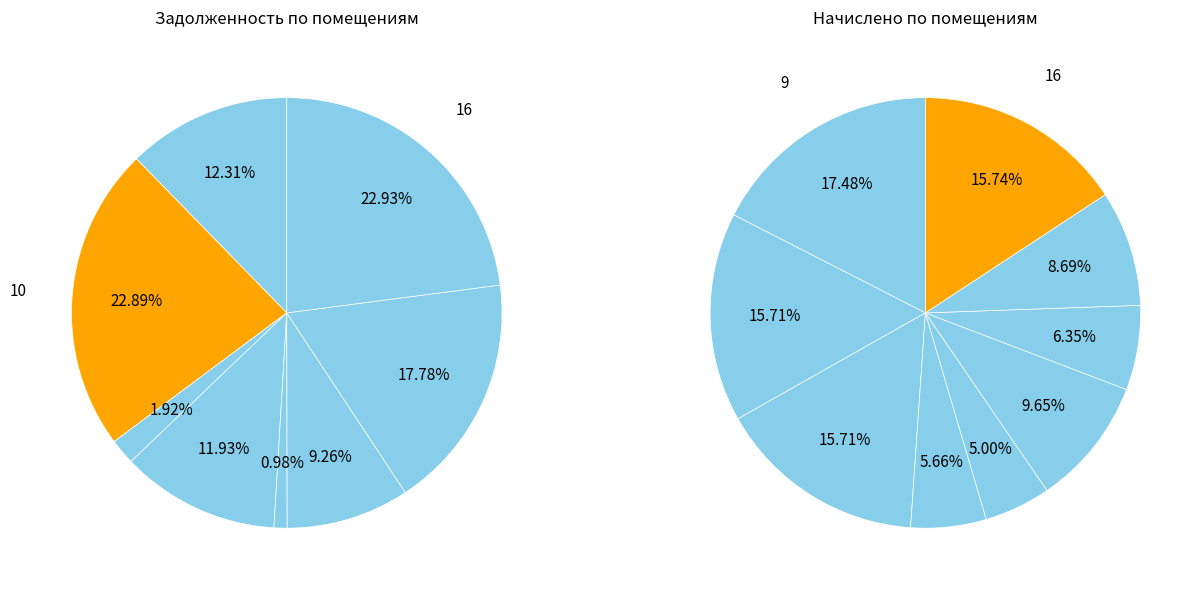

How many slices are in this pie chart?

9